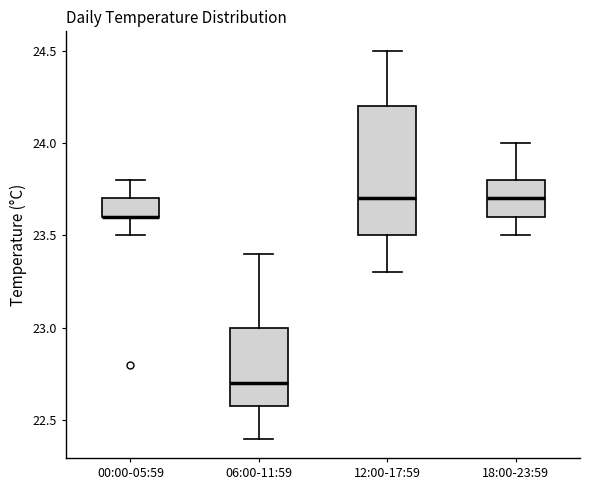

Reading left to right, read every box against the y-axis: the position of its median line, the range the box covers, and the ends of its whiskers. The values are not printed on the chart, so give them approximately, as read against the axis.

00:00-05:59: median 23.6 (drawn on the box's lower edge), box 23.6 to 23.7, whiskers 23.5 to 23.8
06:00-11:59: median 22.7, box 22.6 to 23.0, whiskers 22.4 to 23.4
12:00-17:59: median 23.7, box 23.5 to 24.2, whiskers 23.3 to 24.5
18:00-23:59: median 23.7, box 23.6 to 23.8, whiskers 23.5 to 24.0